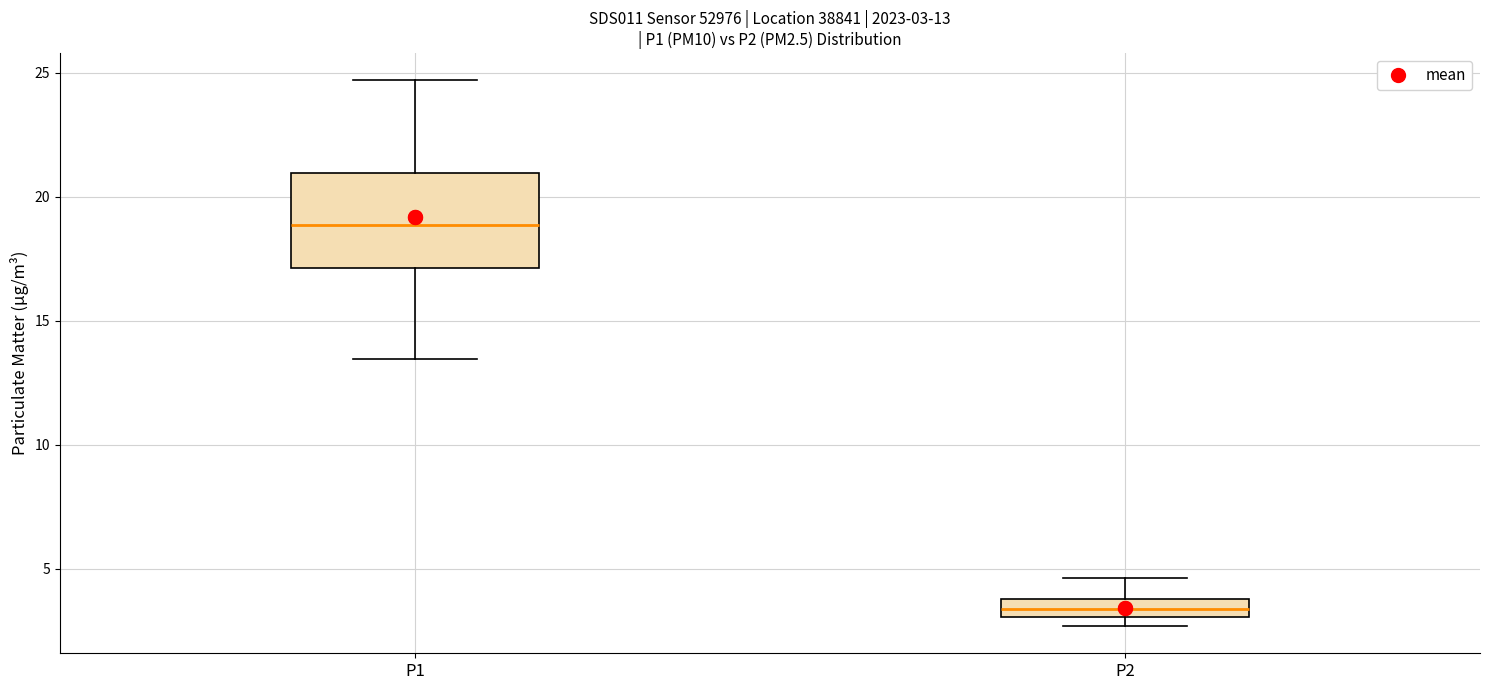

Which box has the lowest median line?

P2